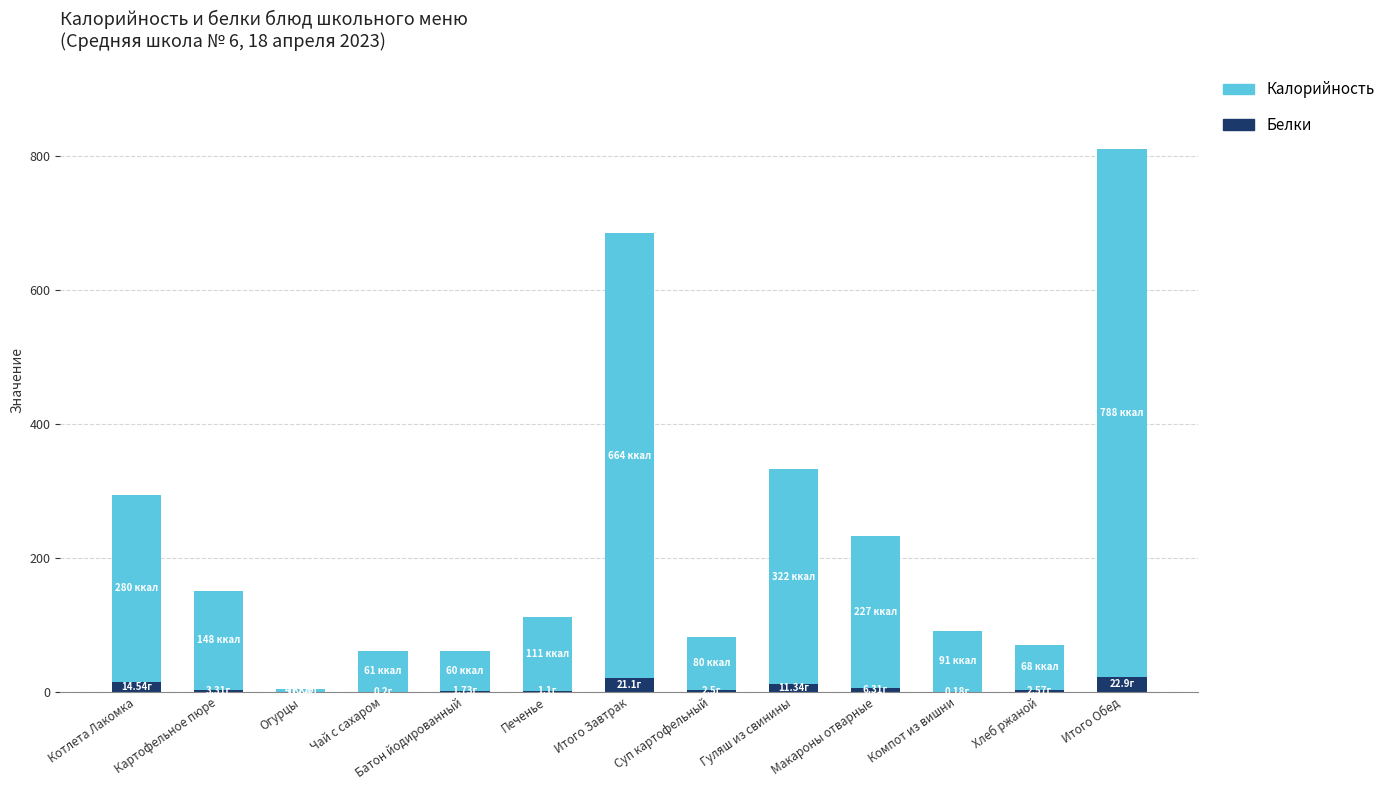

What is the total value across all series at Котлета Лакомка?

294.5